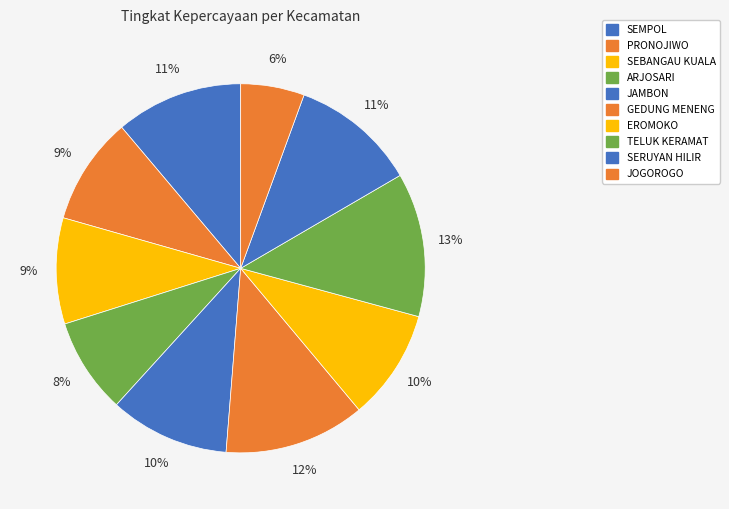

Do SEBANGAU KUALA and JOGOROGO together represent more than half of the pie?

No